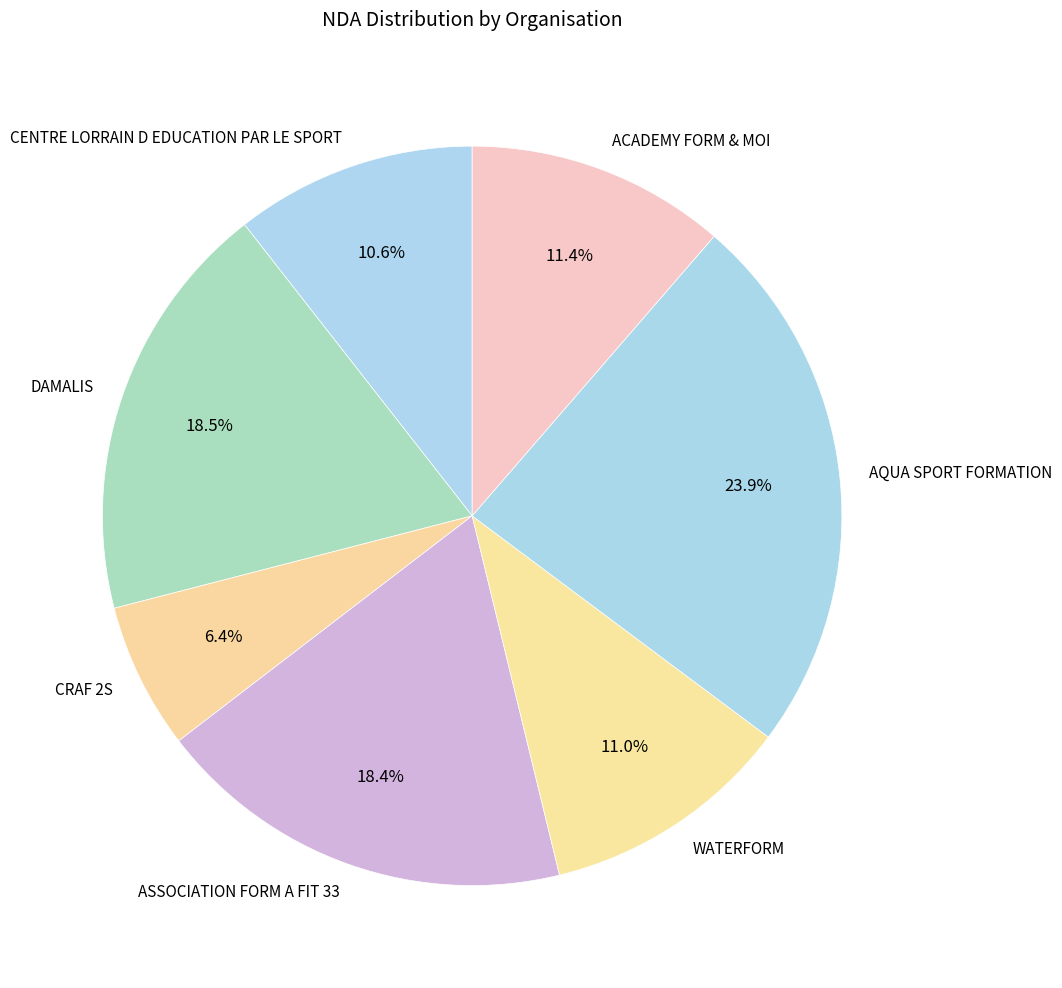

What is the ratio of the value at WATERFORM to the value at AQUA SPORT FORMATION?

0.5